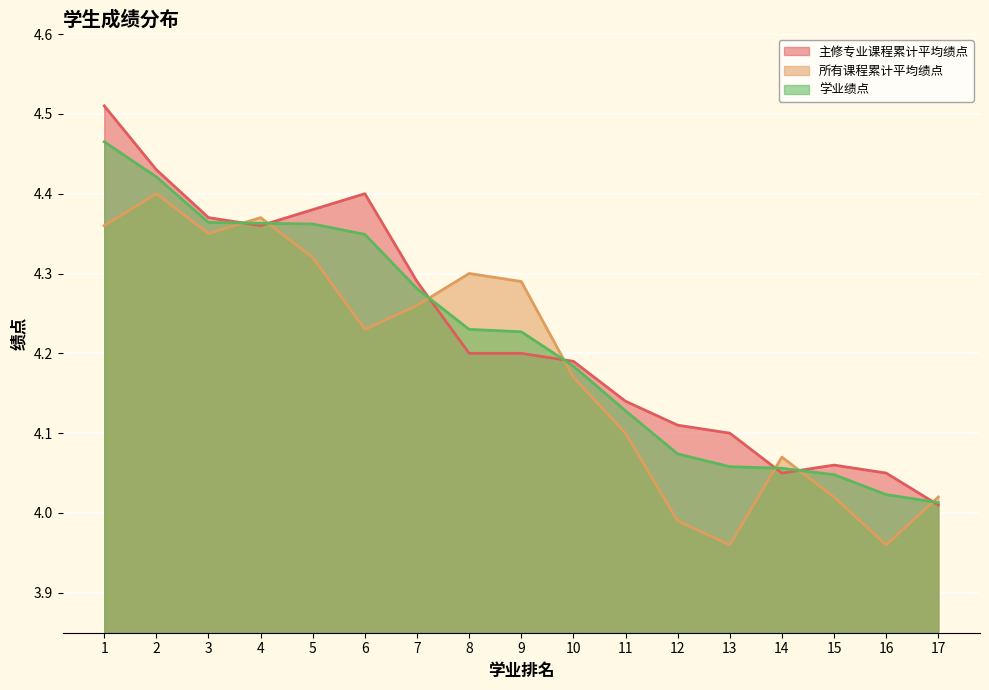

At which category is the sum across all series the highest?

1